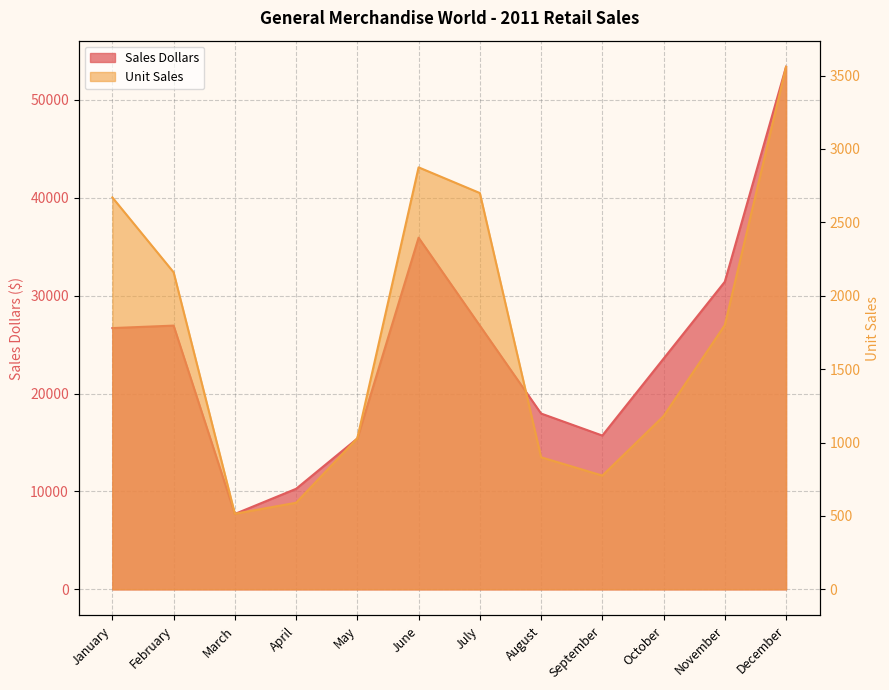

Which series has the largest range (max minus min)?

Sales Dollars